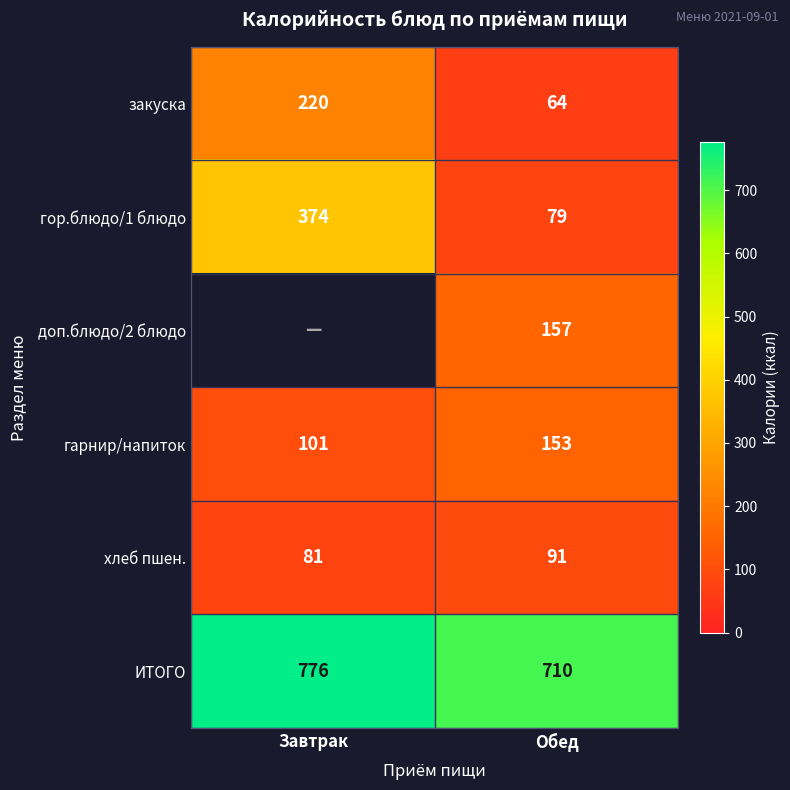

True or false: хлеб пшен. has a value of 91 at Обед.

True